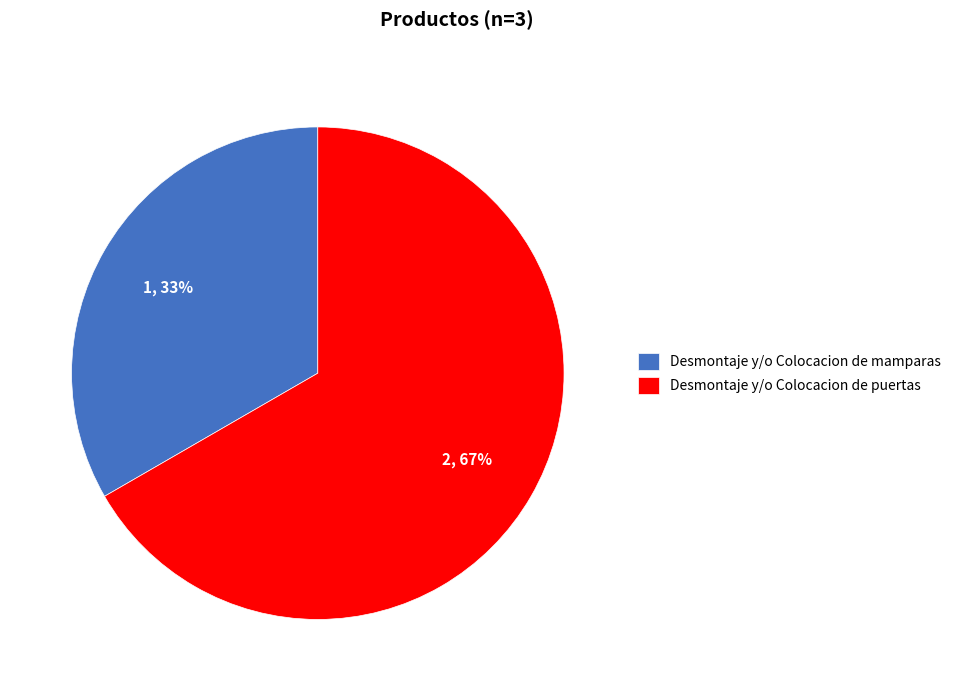

True or false: Desmontaje y/o Colocacion de mamparas accounts for 48% of the total.

False